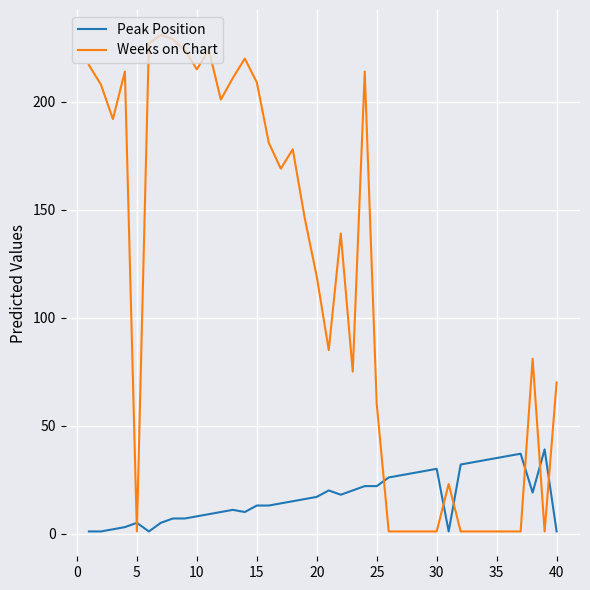

Is this an area chart (filled region under the line)?

No